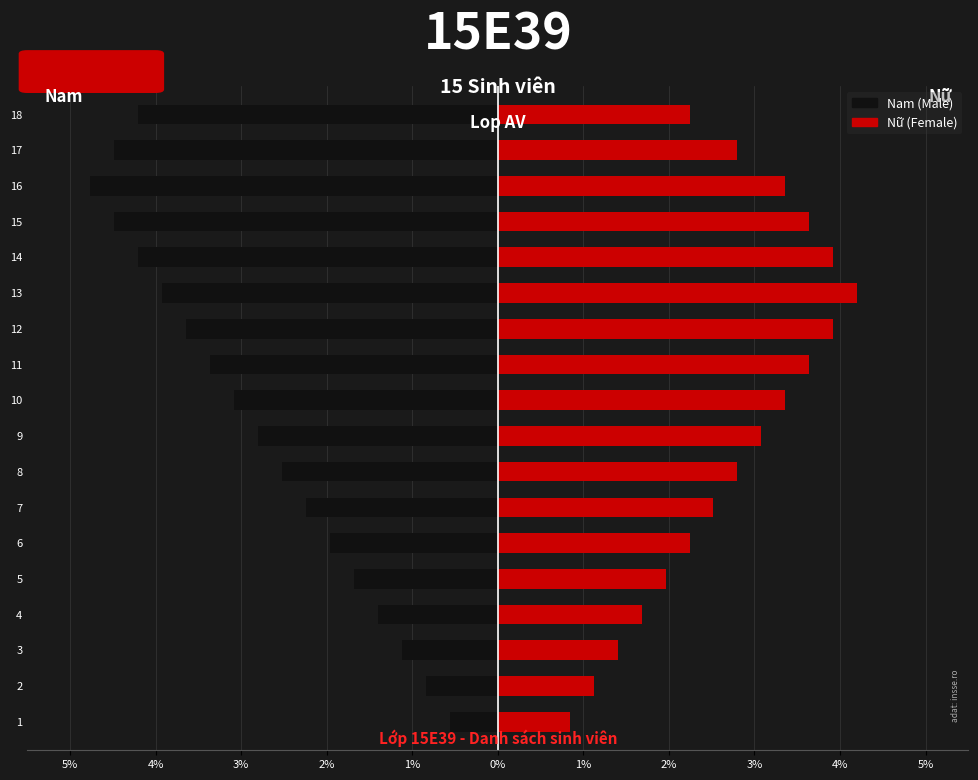

True or false: Nam has a value of -6.2 at 14.

False